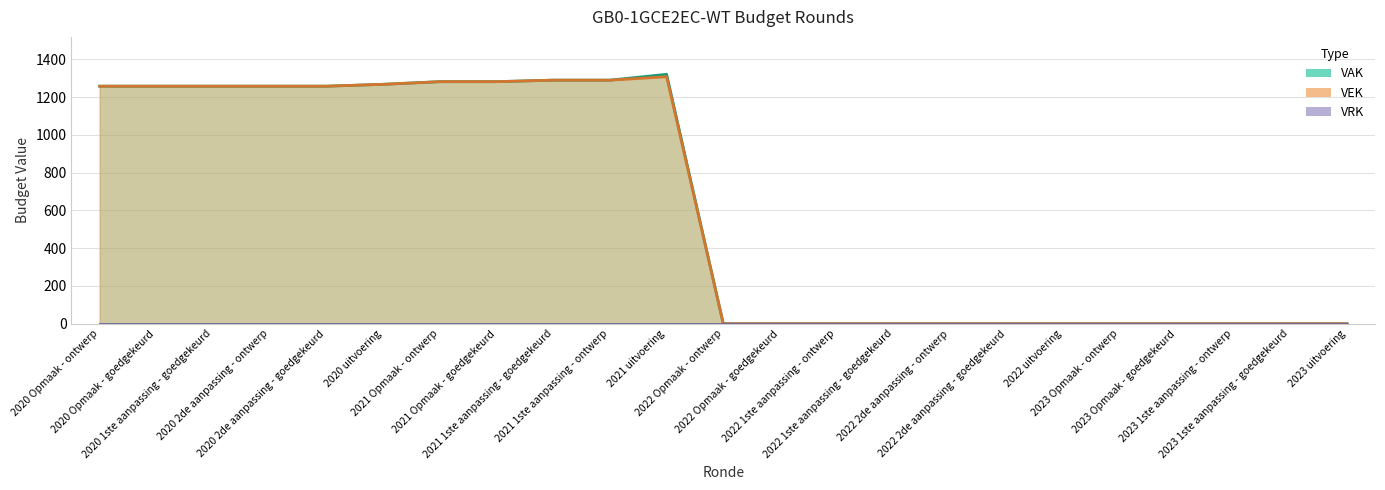

Which label corresponds to the largest value in the chart?

2021 uitvoering